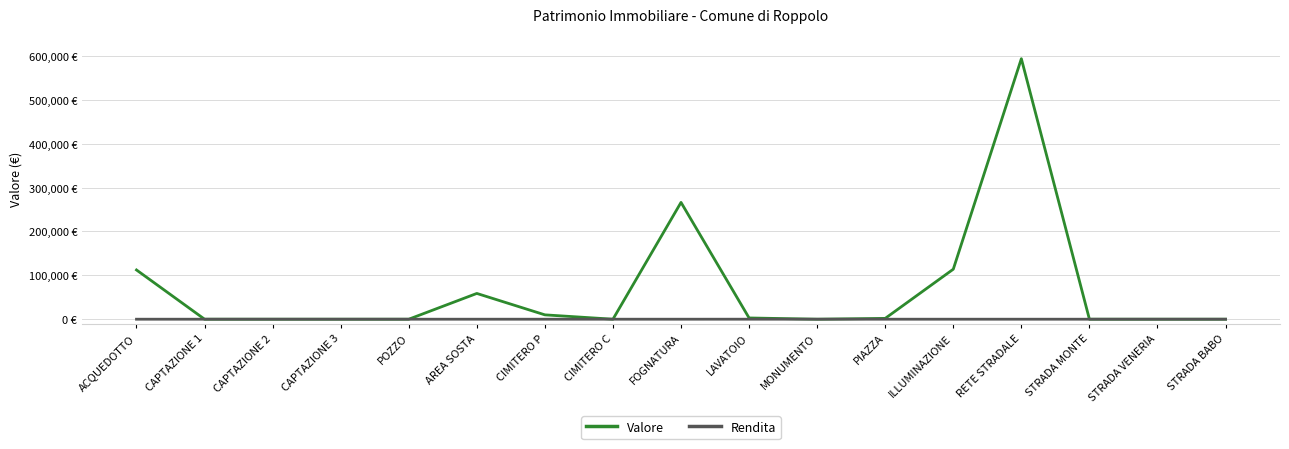

What are all the series names shown in the legend?

Valore, Rendita